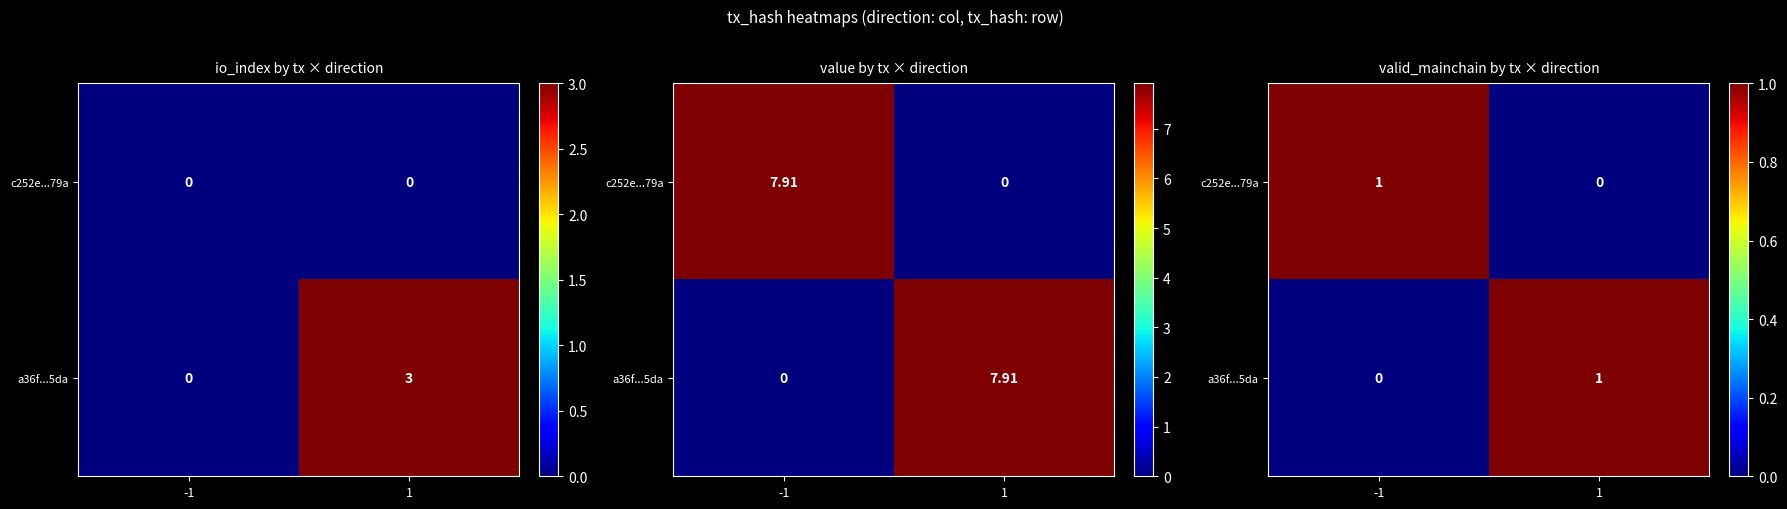

True or false: a36f...5da has a value of 0 at 1.

False